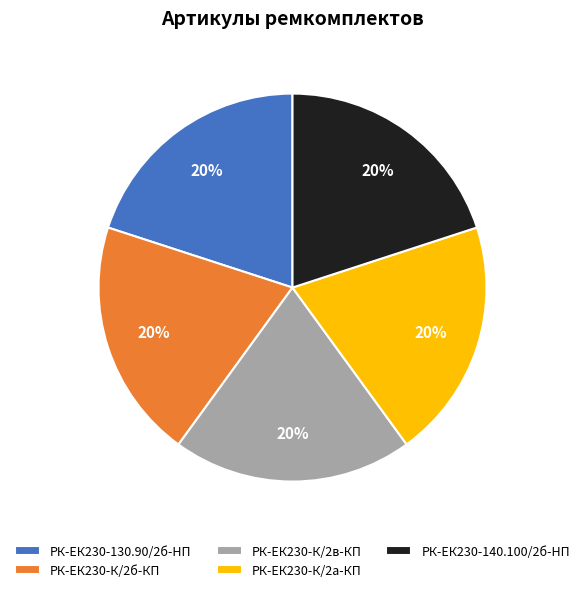

Is the sum of РК-ЕК230-140.100/2б-HП and РК-ЕК230-130.90/2б-HП greater than half?

No